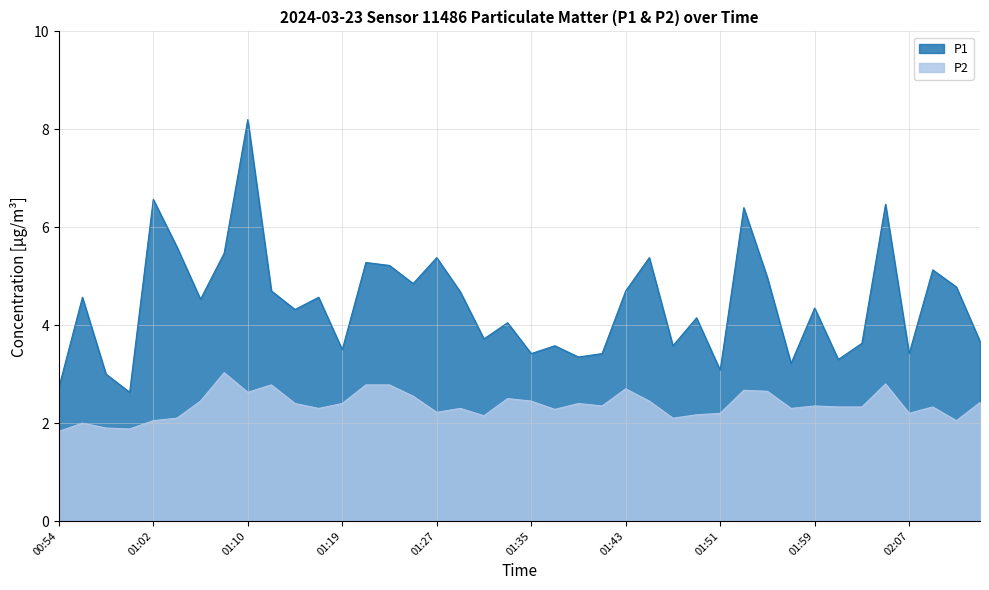

At which category is the sum across all series the highest?

01:10